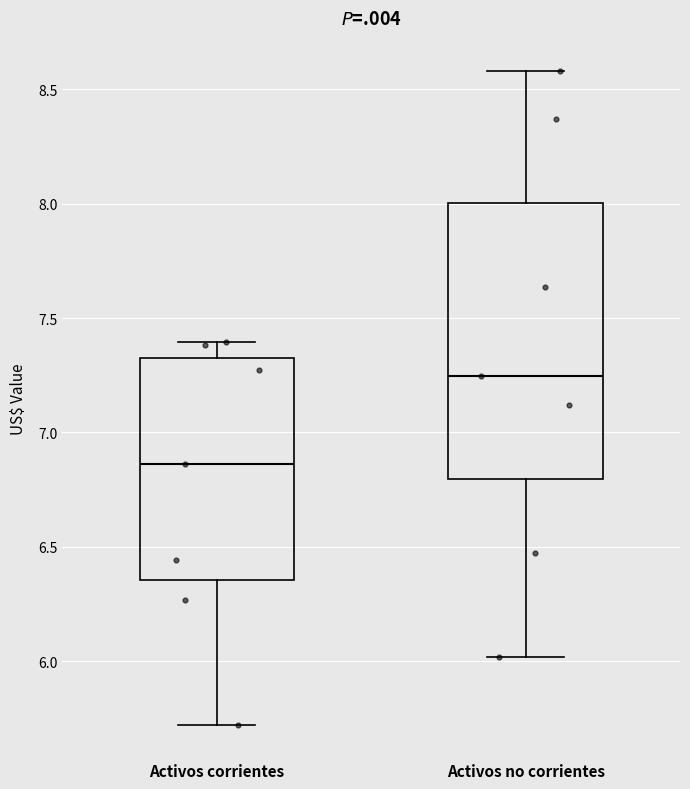

Which box has the lowest median line?

Activos corrientes